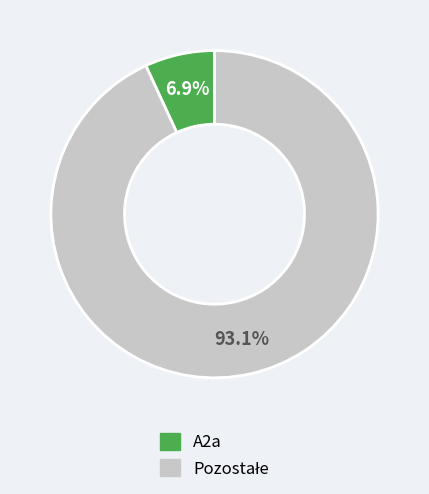

Is there any slice that represents more than half of the pie?

Yes